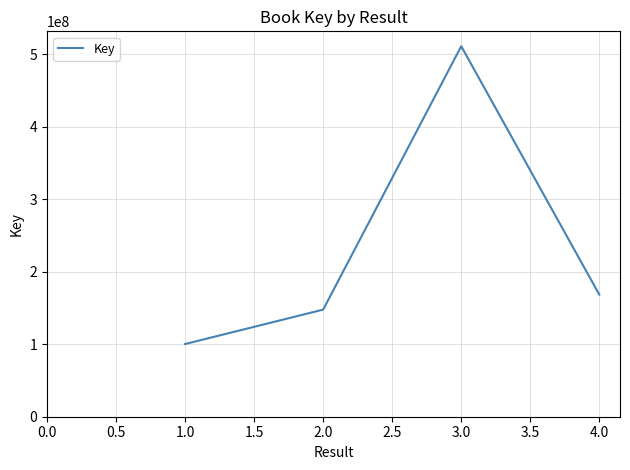

Rank the categories by value from highest to lowest.

3.0, 4.0, 2.0, 1.0